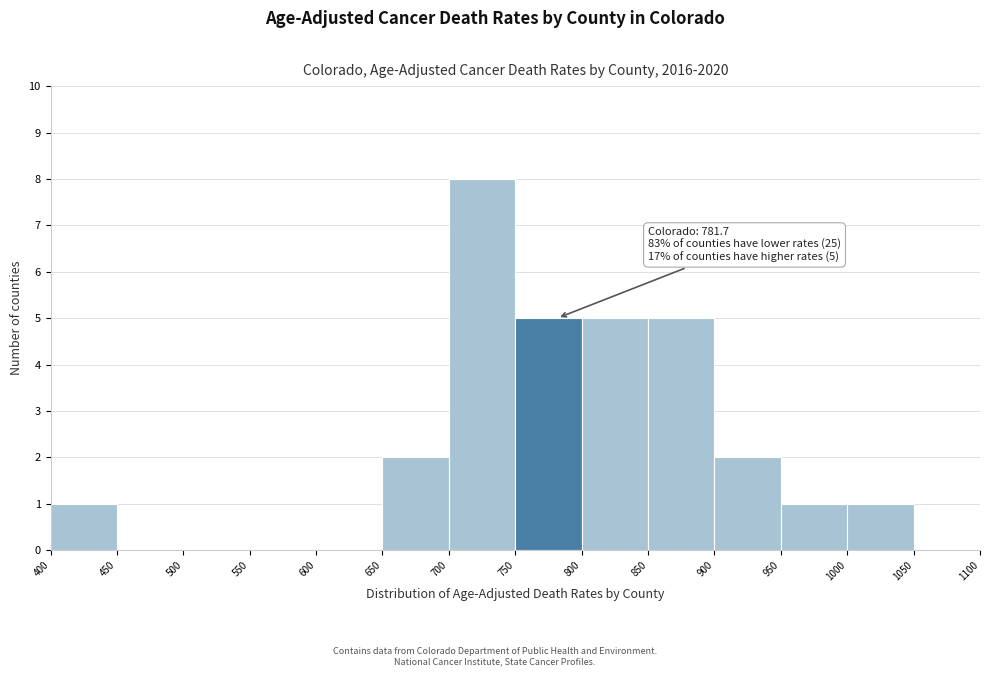

Which range on the x-axis has the tallest bar?

700 to 750